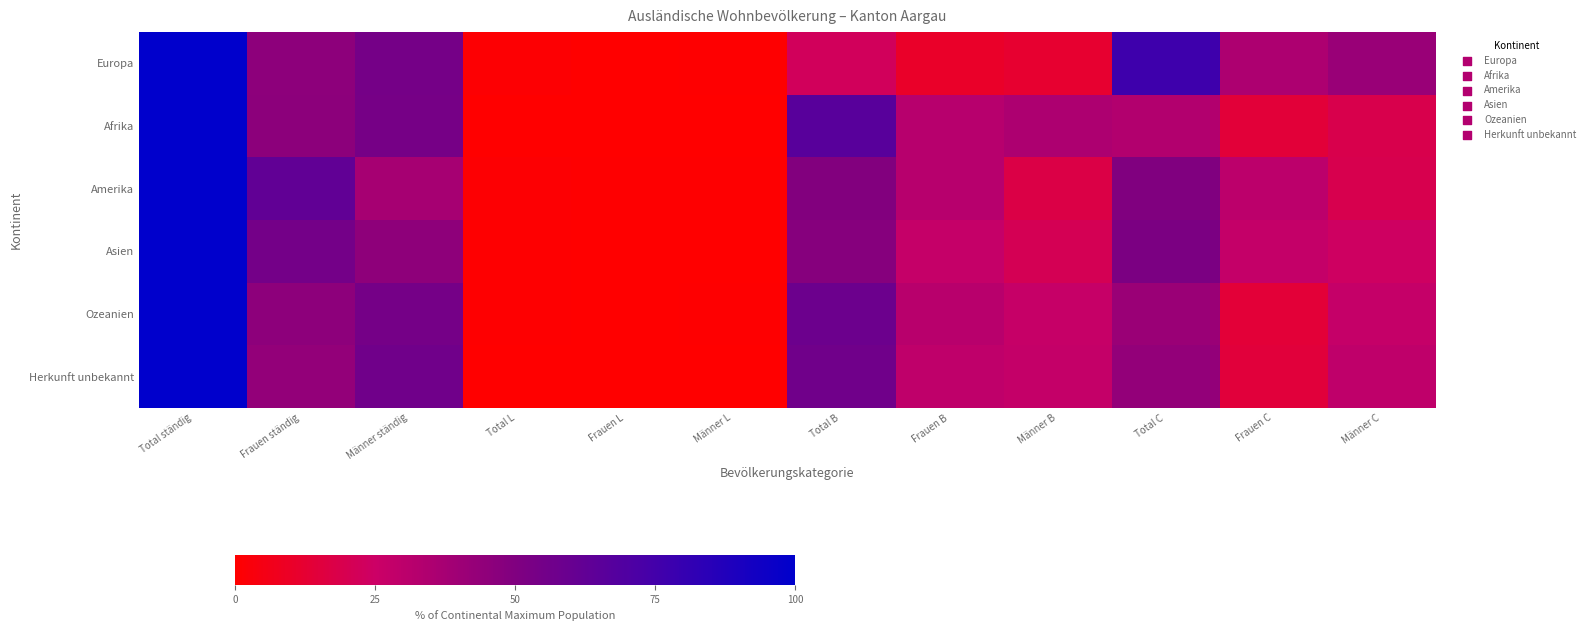

At Männer ständig, list the series in order from smallest to largest.

Amerika, Asien, Afrika, Europa, Ozeanien, Herkunft unbekannt